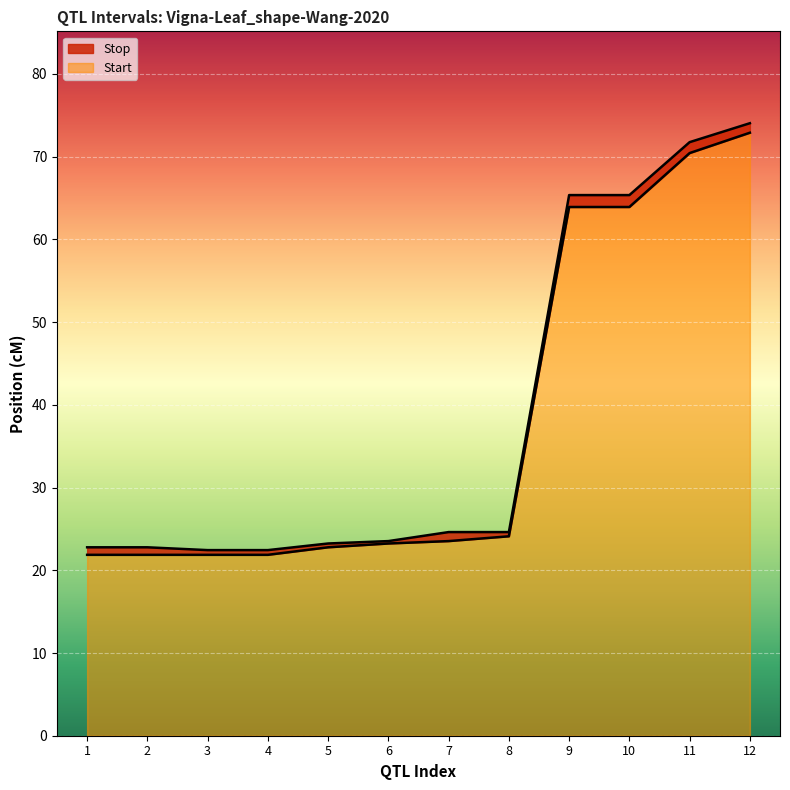

True or false: Start and Stop cross at least once.

False